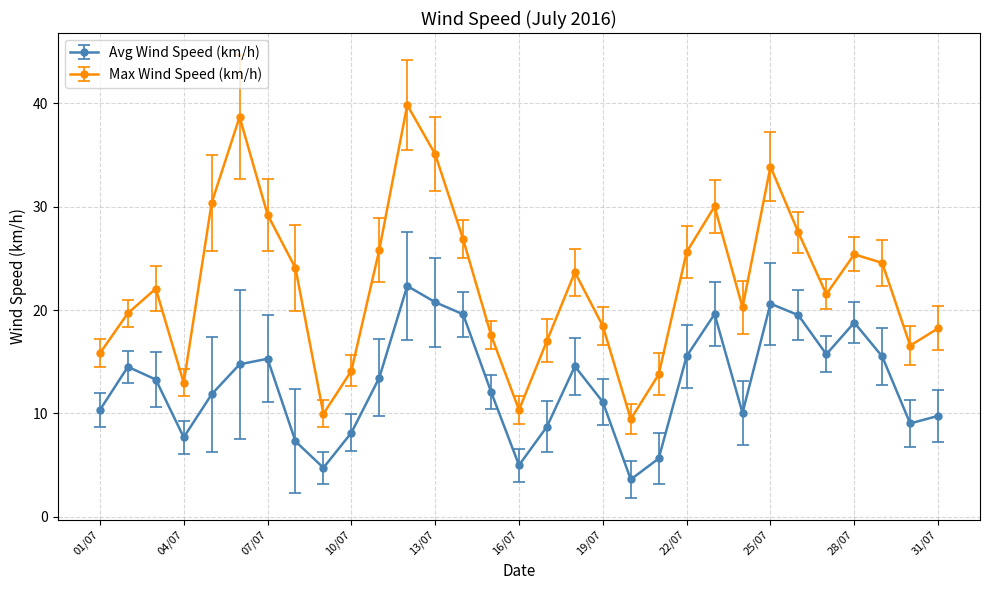

Which series has the largest range (max minus min)?

Max Wind Speed (km/h)